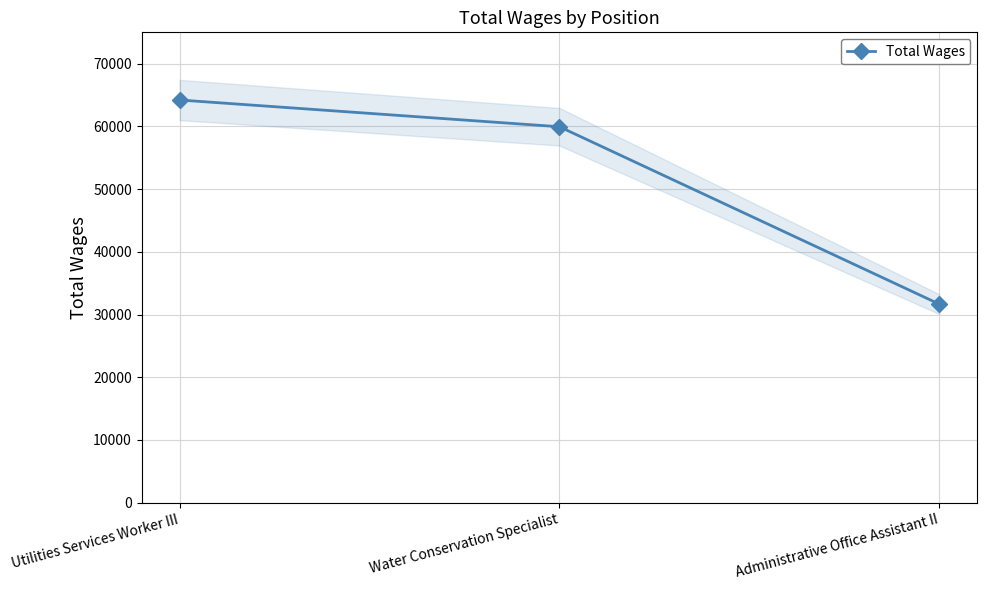

Is it true that the value at Water Conservation Specialist is 59945?

True